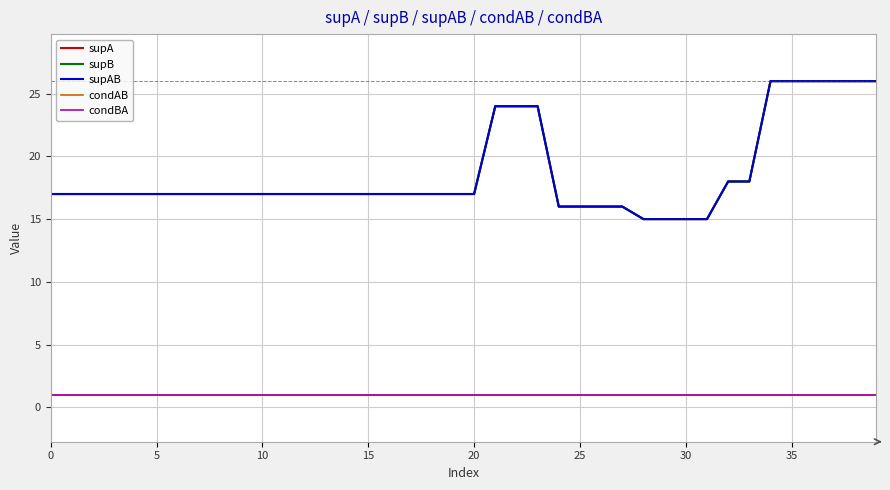

Which series has the largest range (max minus min)?

supA